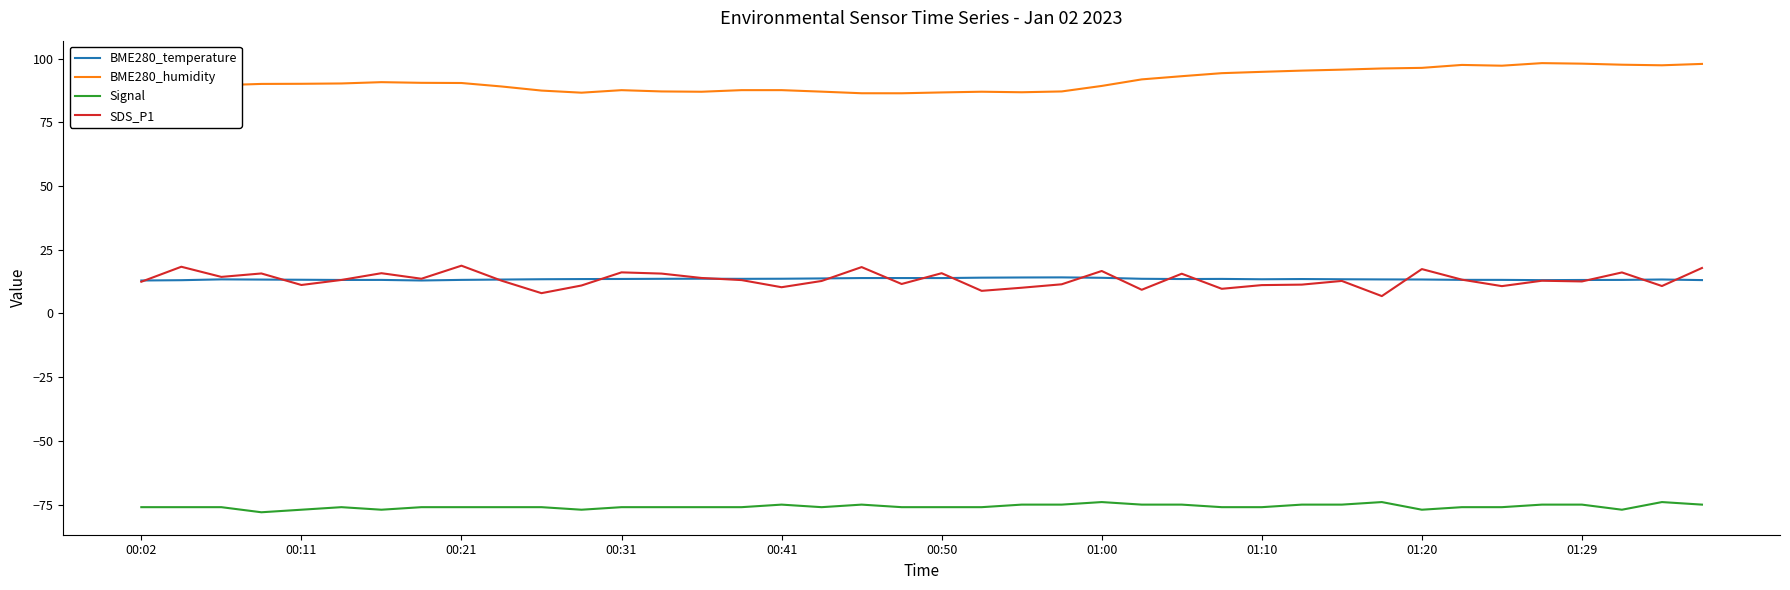

What is the minimum value shown in the chart?

-78.0